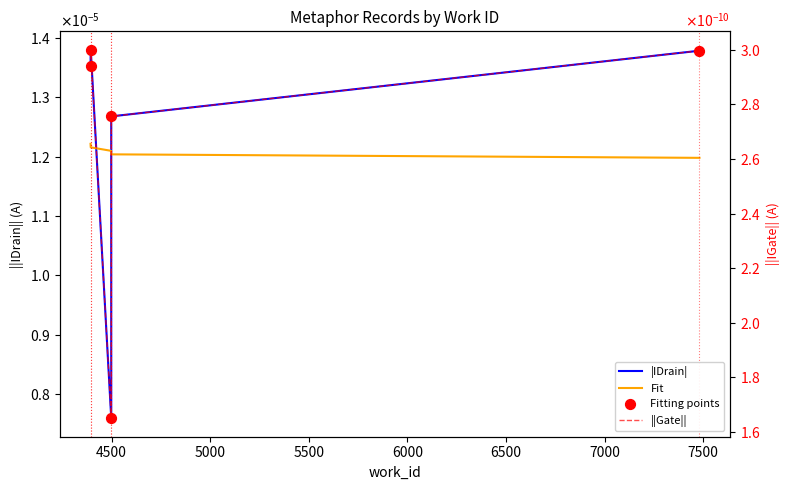

Which series has the largest Y range (max minus min)?

|IDrain|